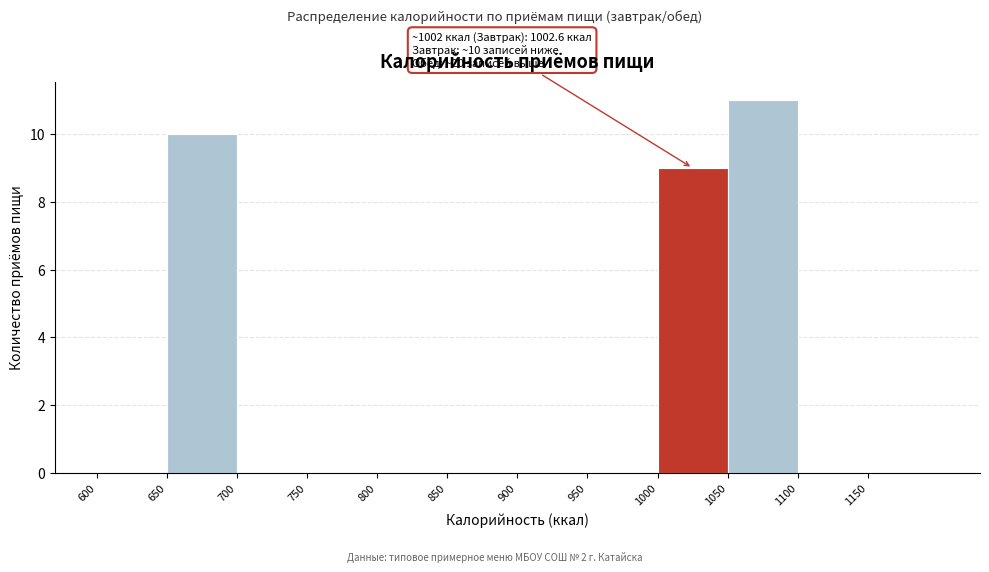

Over which range of the x-axis is the bar tallest?

1050 to 1100